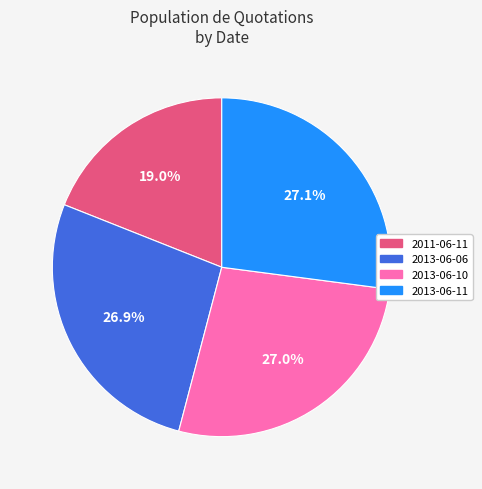

Approximately how many times larger is the value at 2011-06-11 compared to 2013-06-10?

0.7